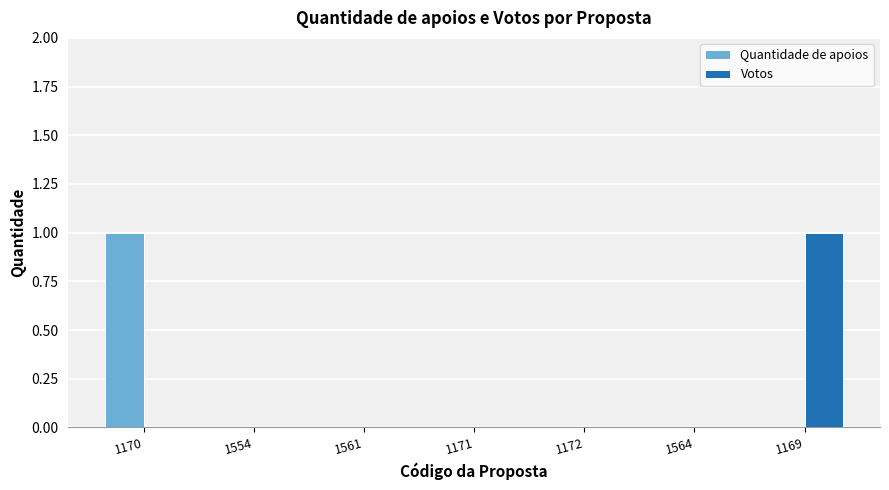

Which category has the highest value in the Quantidade de apoios series?

1170